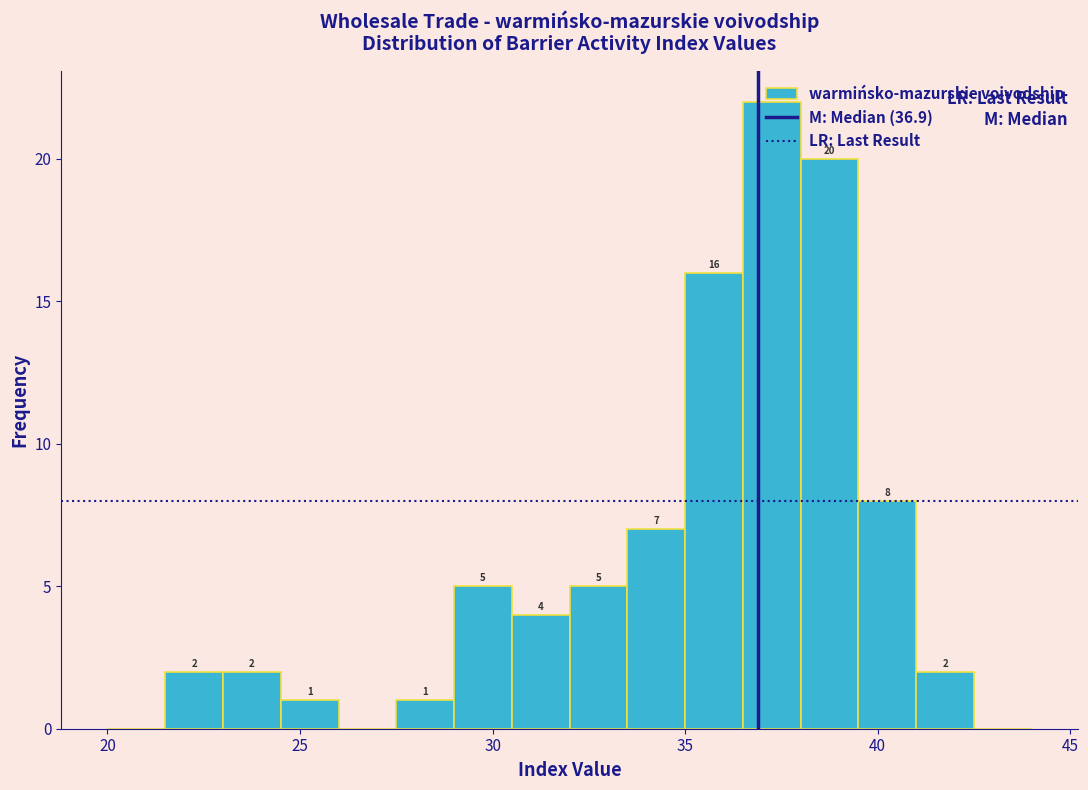

Around what value on the x-axis is the tallest bar? Give the approximate position of its centre, as read against the axis.

37.5